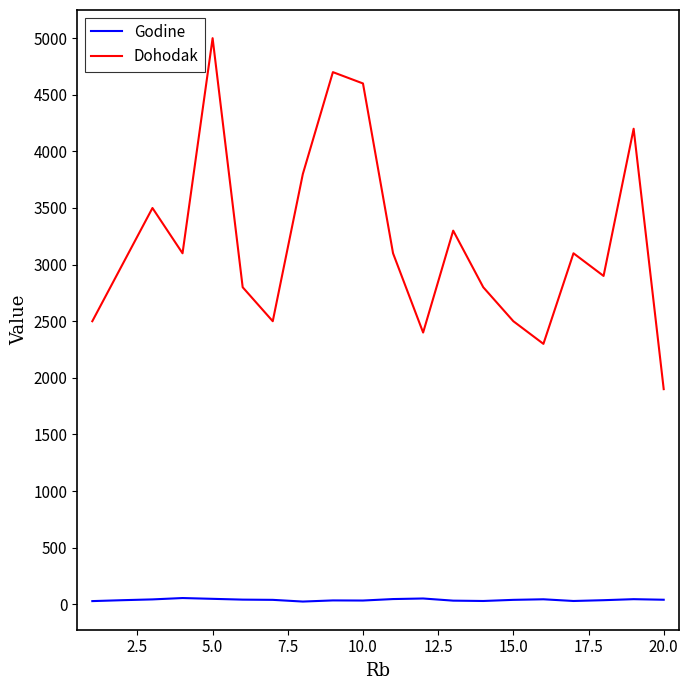

List the series in order of their overall mean, highest first.

Dohodak, Godine